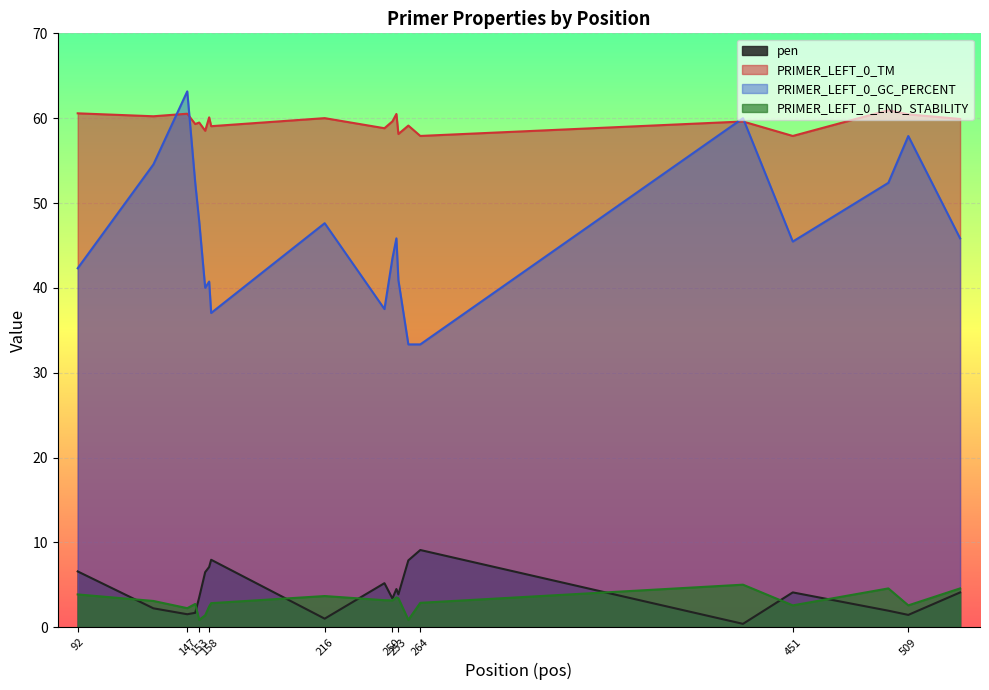

What is the difference between the PRIMER_LEFT_0_END_STABILITY values at 426 and 253?

1.6